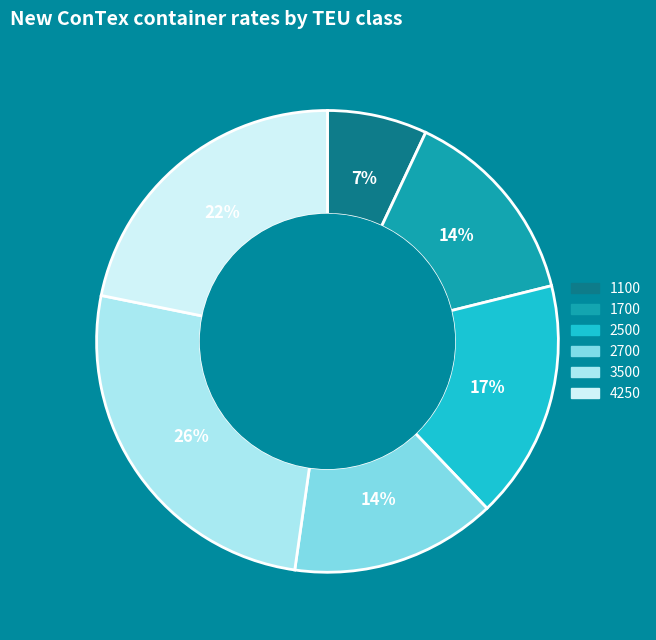

Is it true that 3500 is 18% of the pie?

False